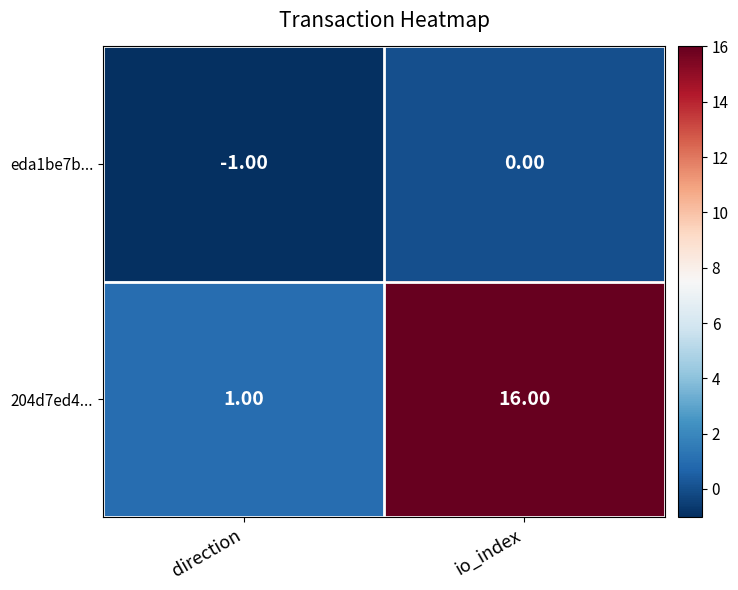

What is the difference between the maximum and minimum values in the 204d7ed4... series?

15